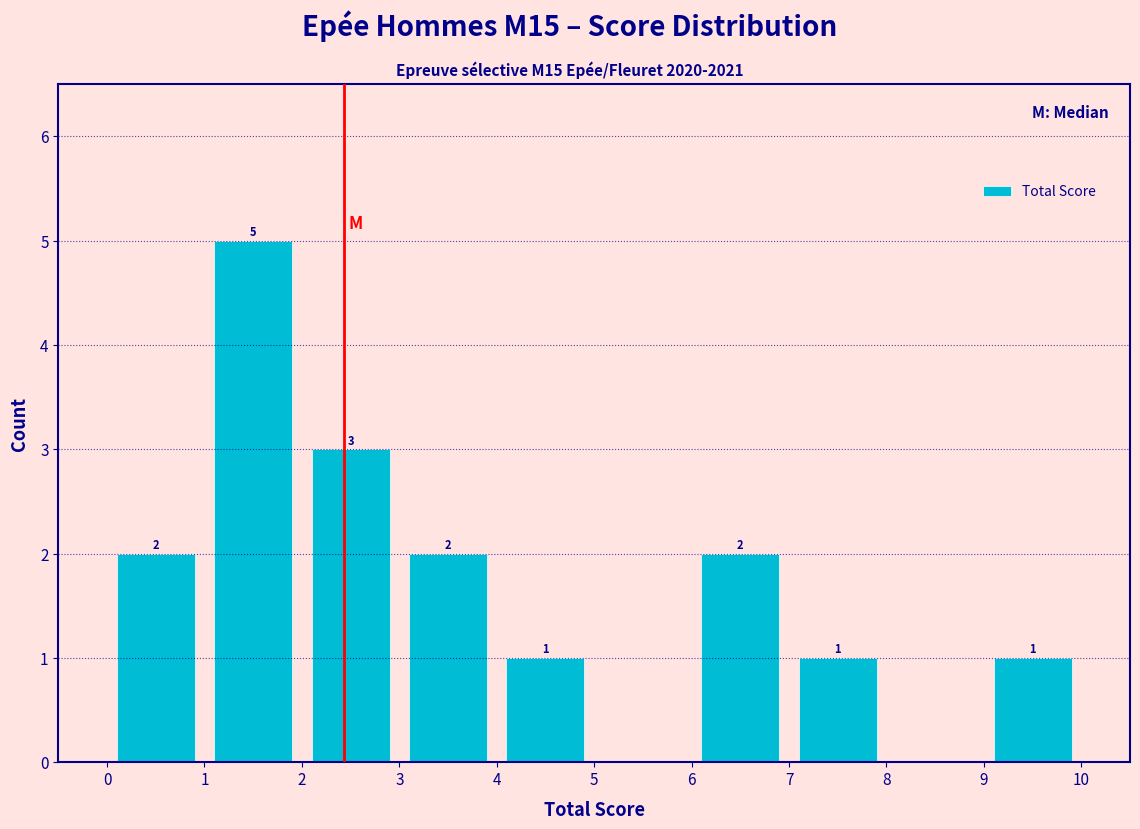

Which range on the x-axis has the tallest bar?

1 to 2